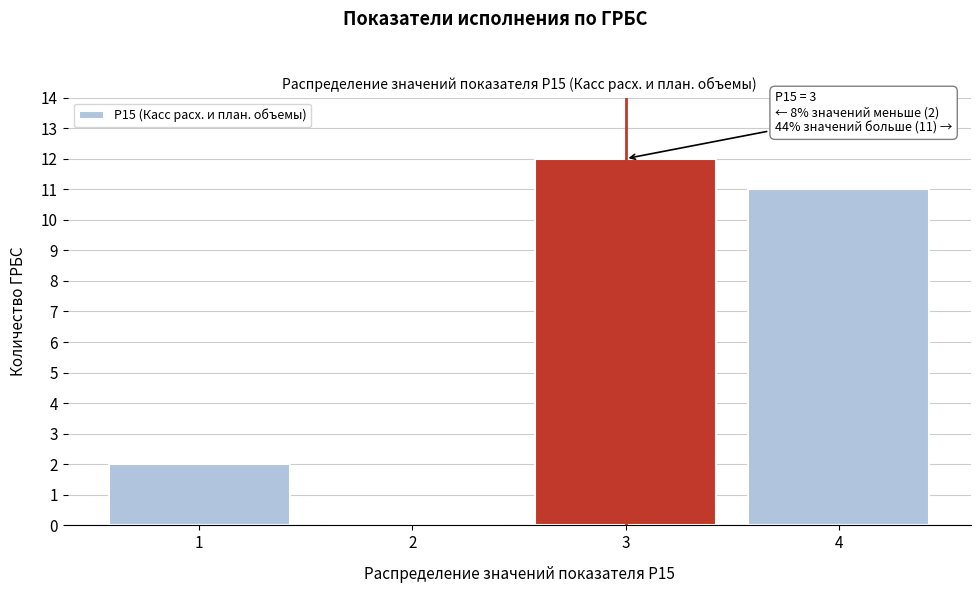

Reading left to right, what are all the values shown in this chart?

1=2	2=0	3=12	4=11